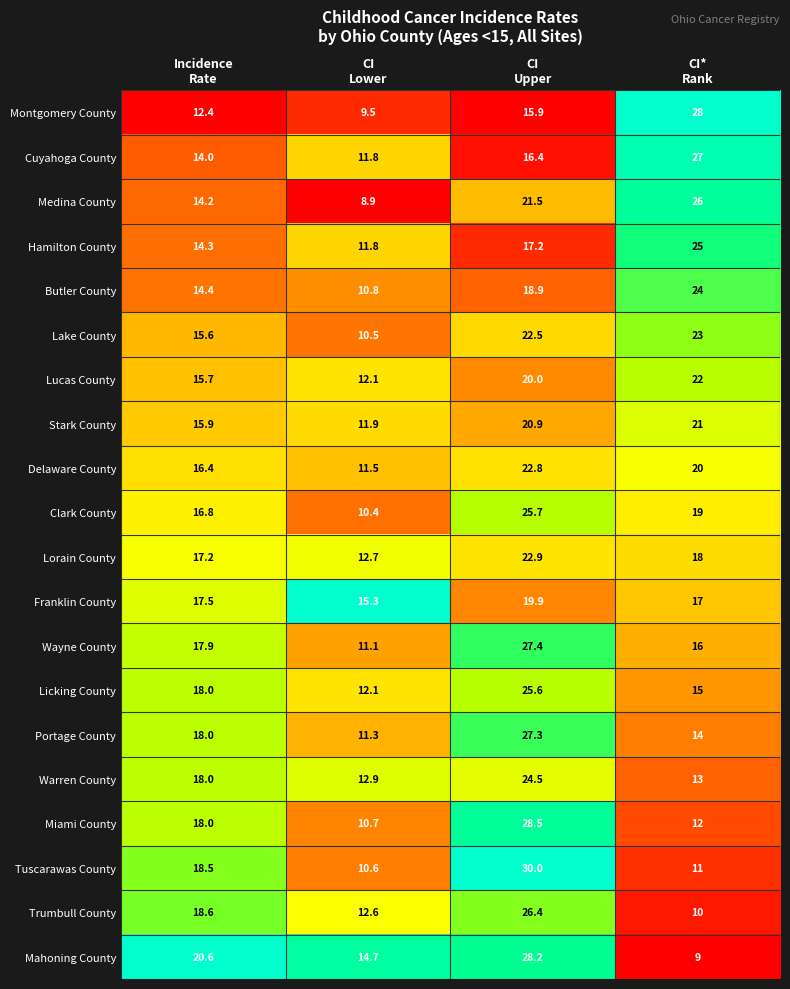

What is the difference between the second highest and minimum values in the Lucas County series?

7.9